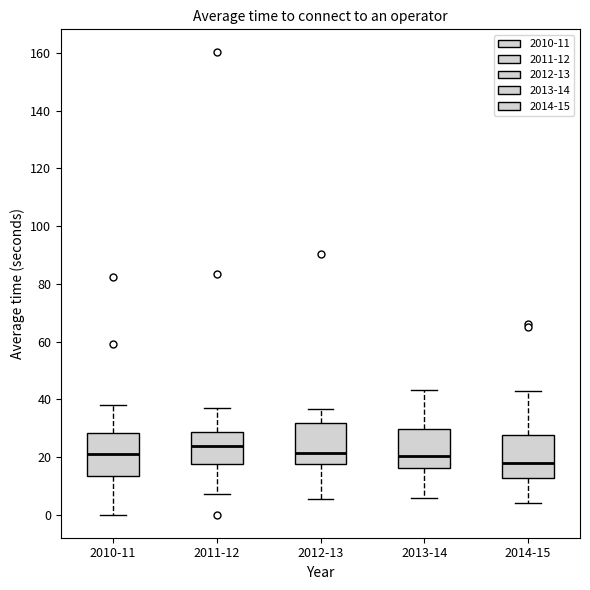

Which box's median line is the lowest?

2014-15